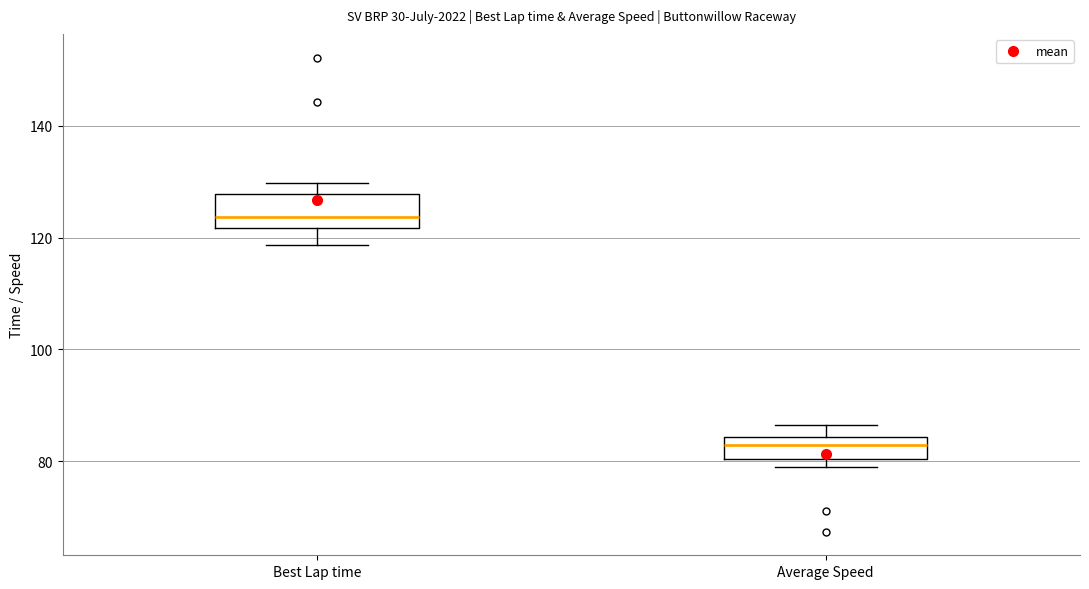

Reading left to right, read every box against the y-axis: the position of its median line, the range the box covers, and the ends of its whiskers. The values are not printed on the chart, so give them approximately, as read against the axis.

Best Lap time: median 124, box 122 to 128, whiskers 118 to 130
Average Speed: median 82, box 80 to 84, whiskers 80 (just below the box's lower edge) to 86